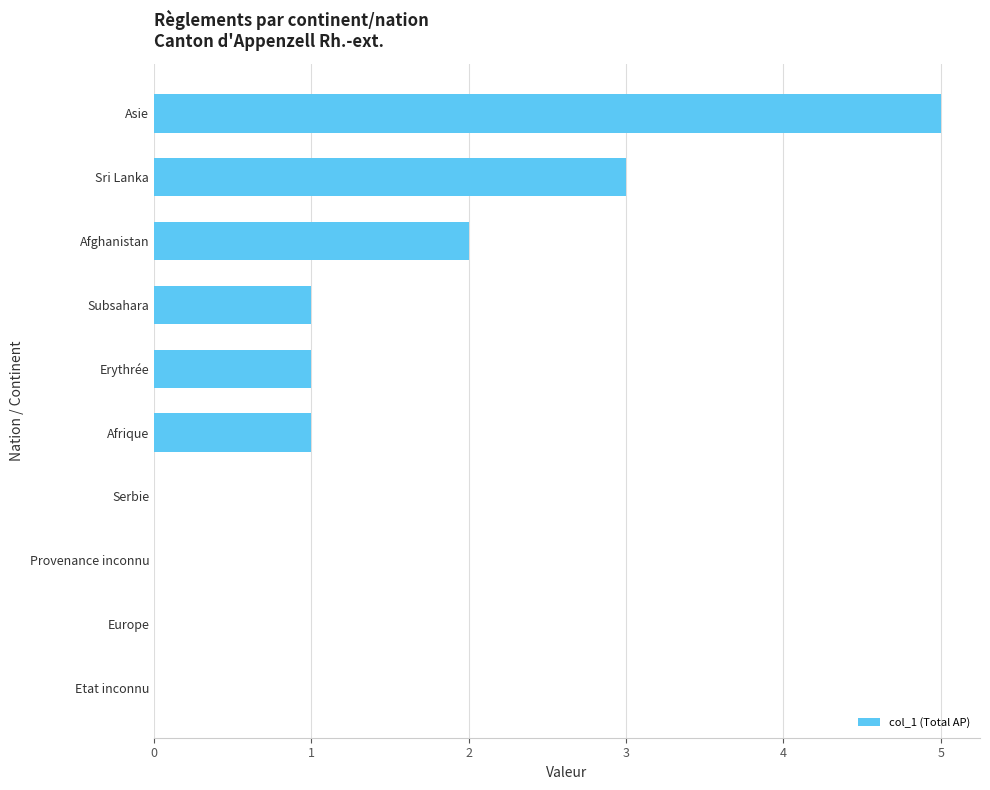

How many series are shown in this chart?

1